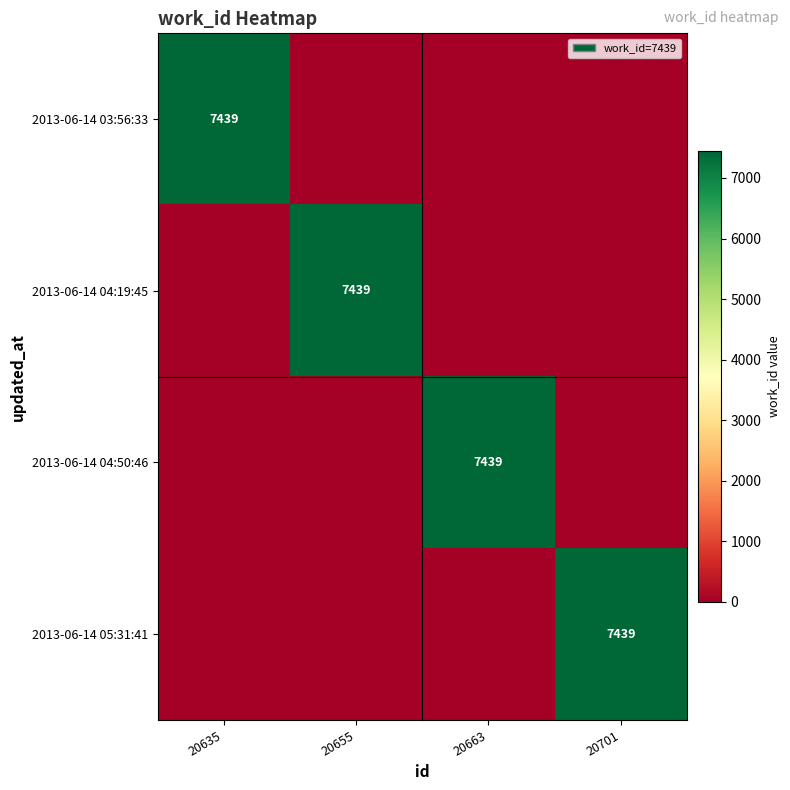

True or false: 2013-06-14 04:19:45 has a value of 3966 at 20655.

False